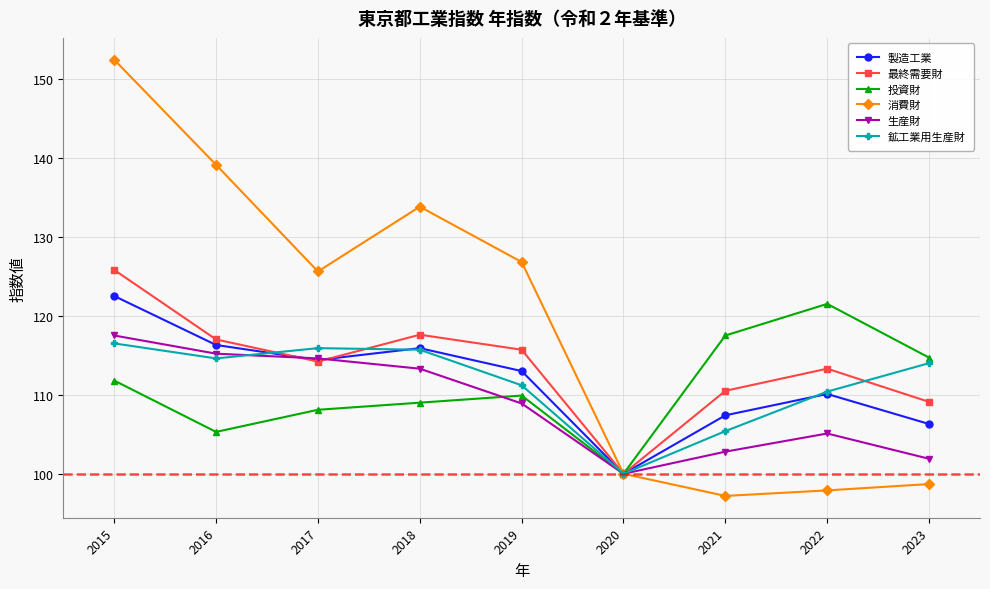

What is the sum of the 投資財 values at 2017 and 2020?

208.1